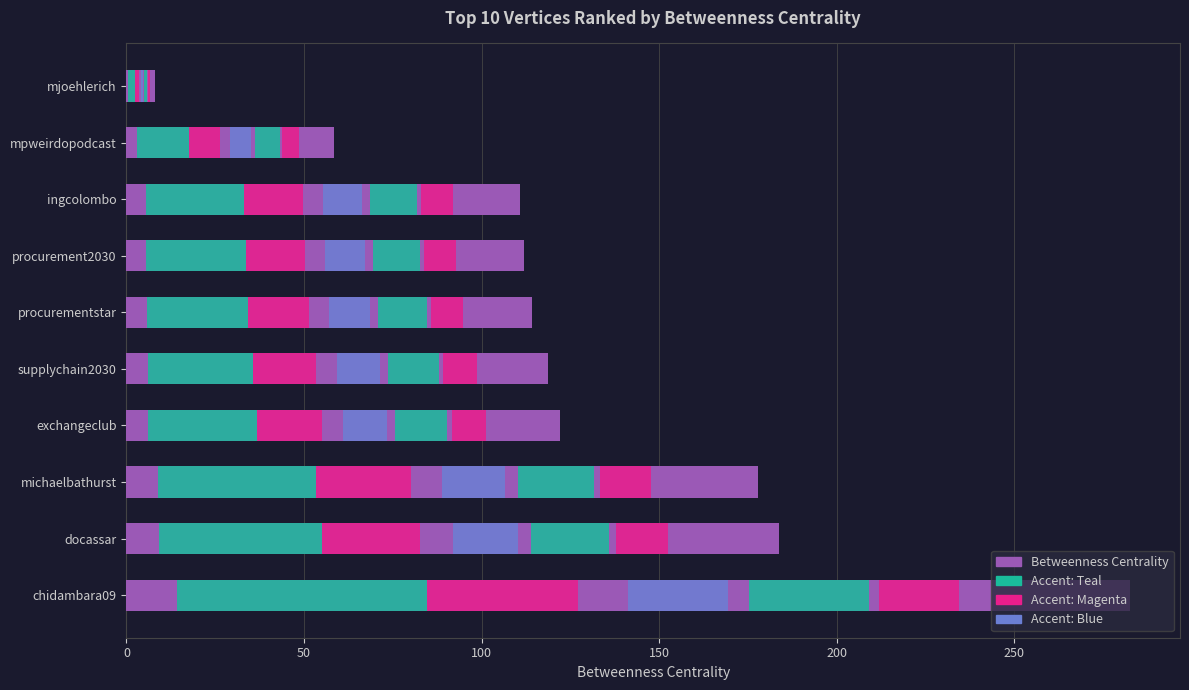

What is the change in value from michaelbathurst to supplychain2030?

-59.1